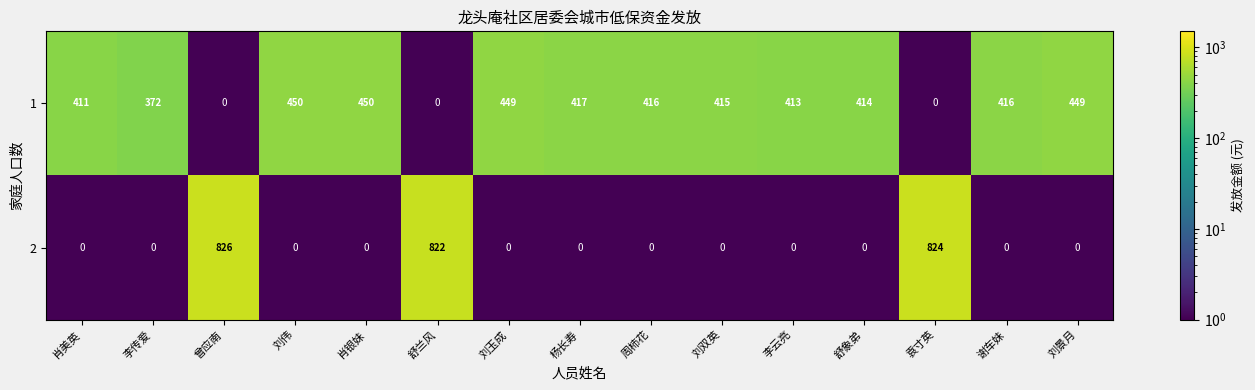

At which category does the chart reach its peak across all series?

曾应南